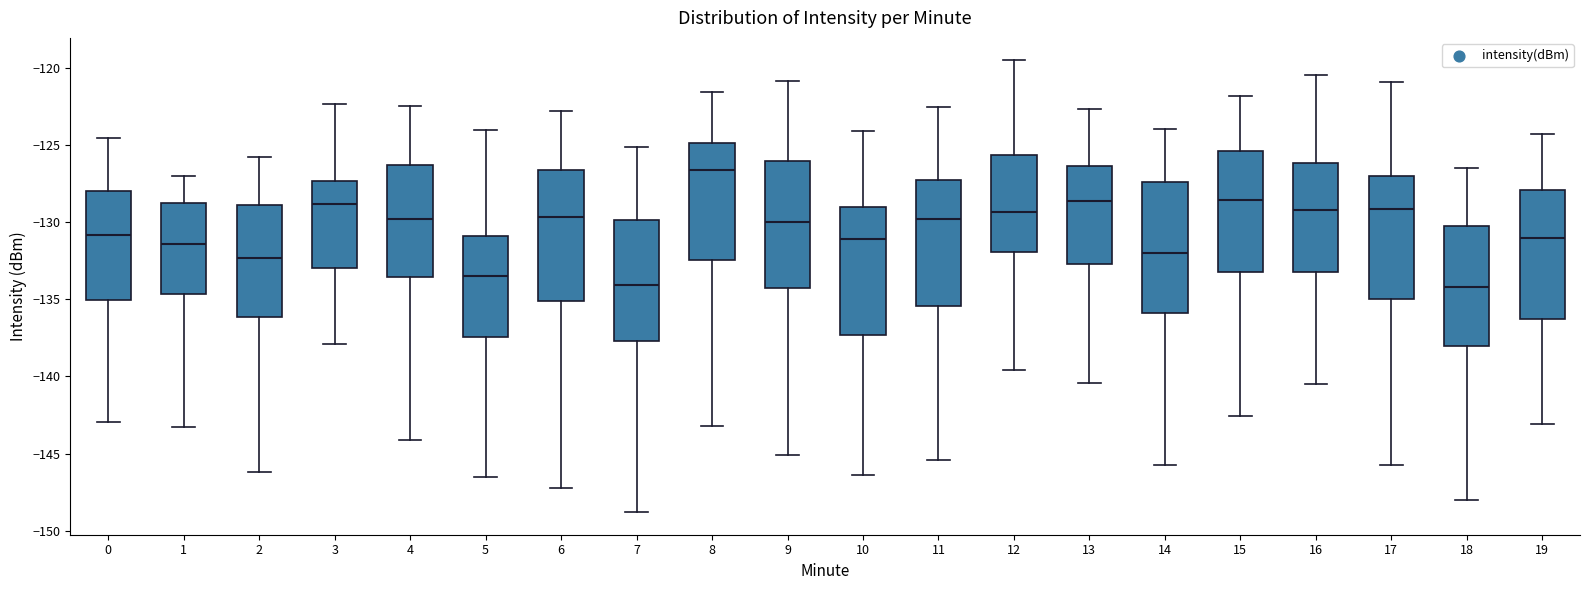

Where does the median line of the box at x = 11 sit on the y-axis? The values are not printed on the chart, so give them approximately, as read against the axis.

-130.0